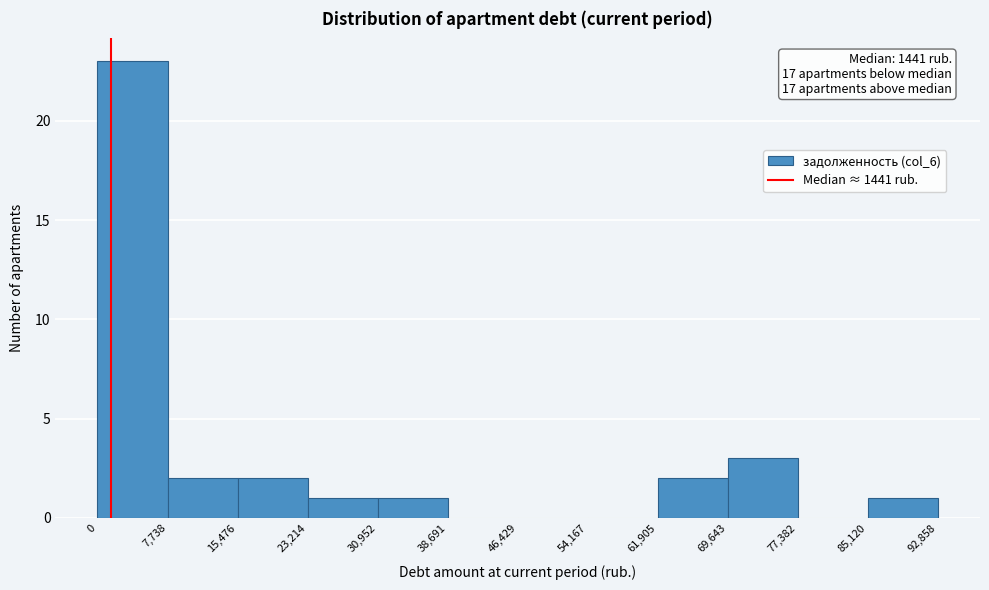

Over which range of the x-axis is the bar tallest?

0 to 7,738